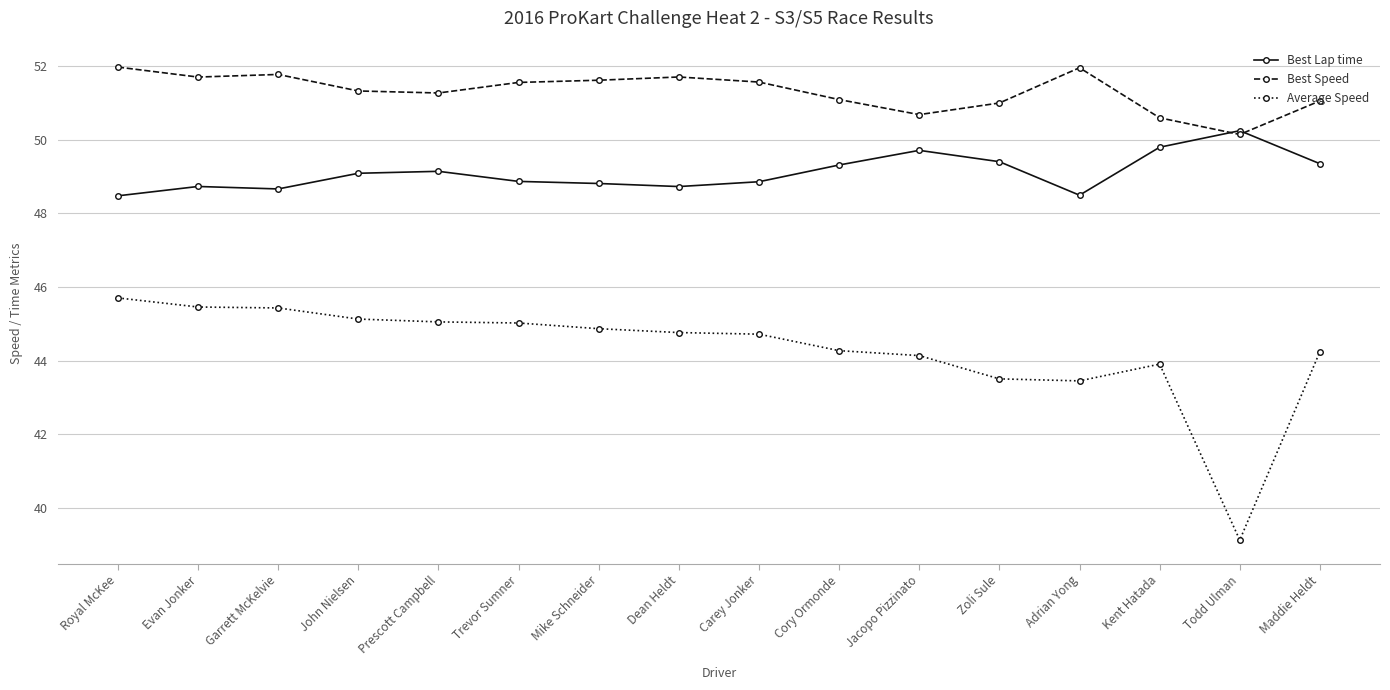

What is the sum of the Best Lap time values at Mike Schneider and Garrett McKelvie?

97.5